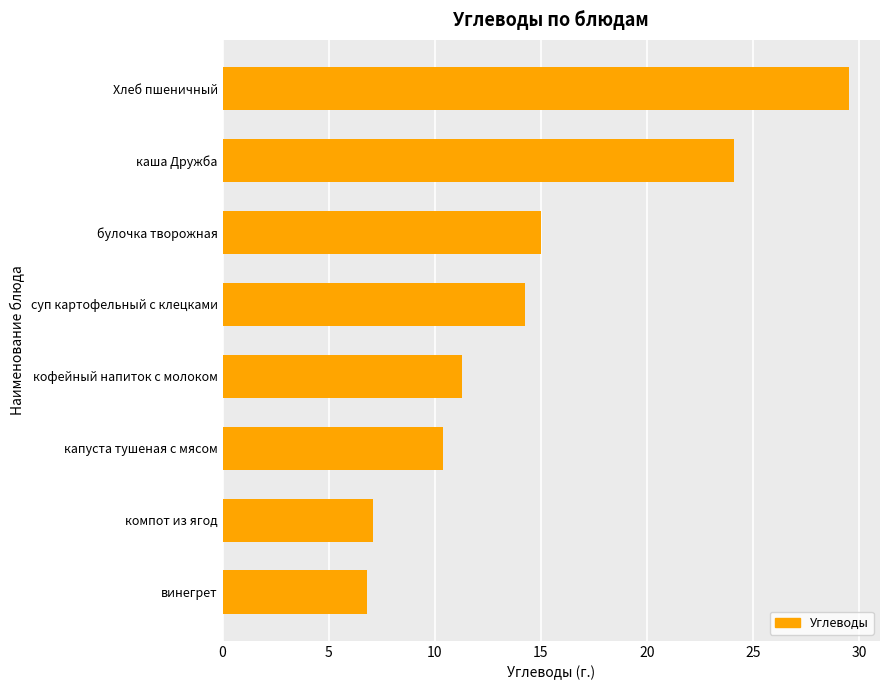

What is the change in value from капуста тушеная с мясом to булочка творожная?

+4.6